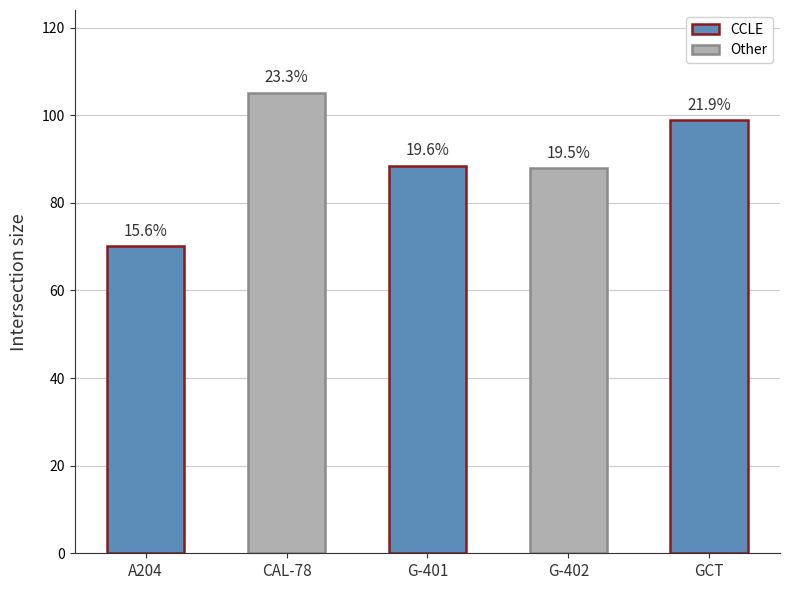

How many bars are there in total?

5